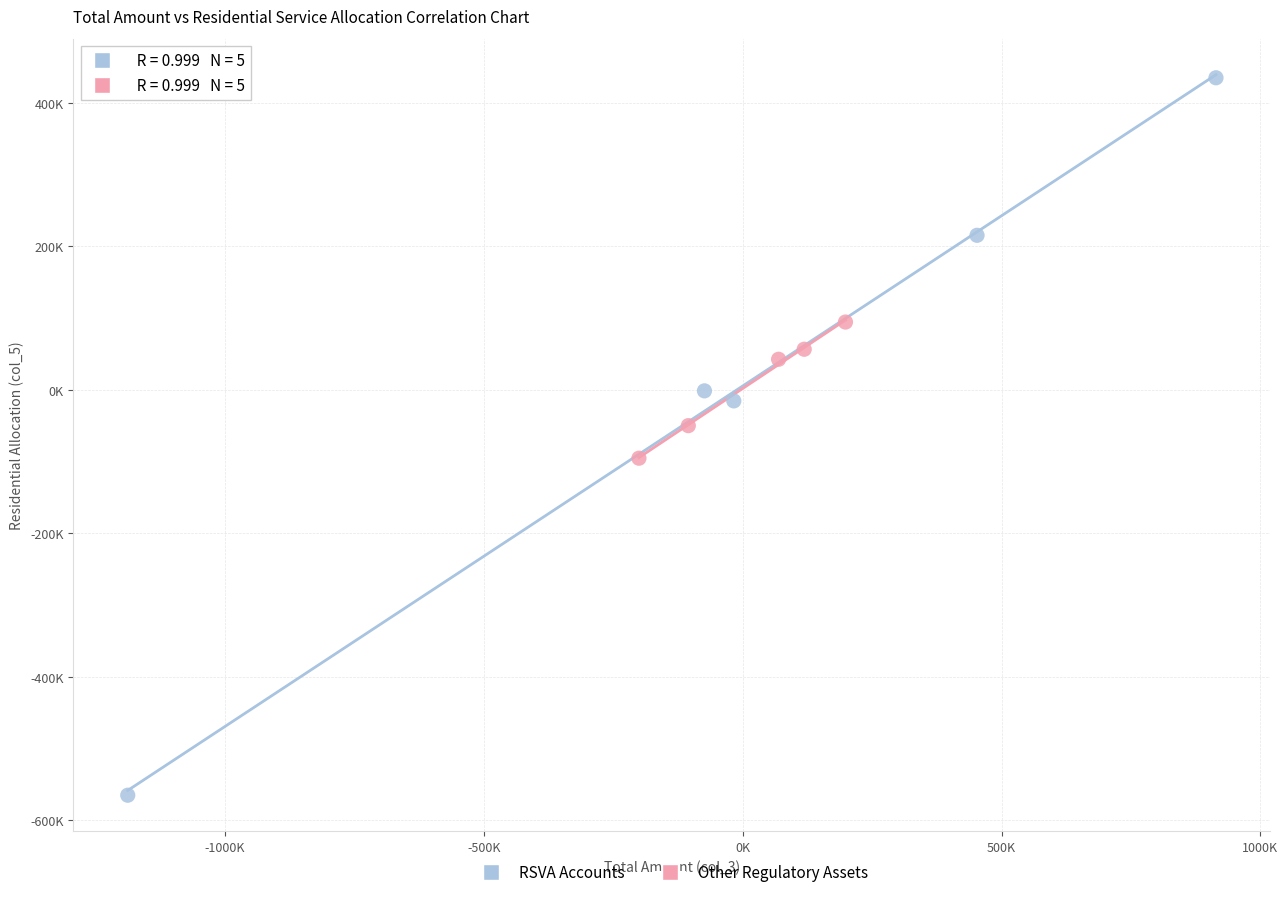

What are all the series names shown in the legend?

RSVA Accounts, Other Regulatory Assets